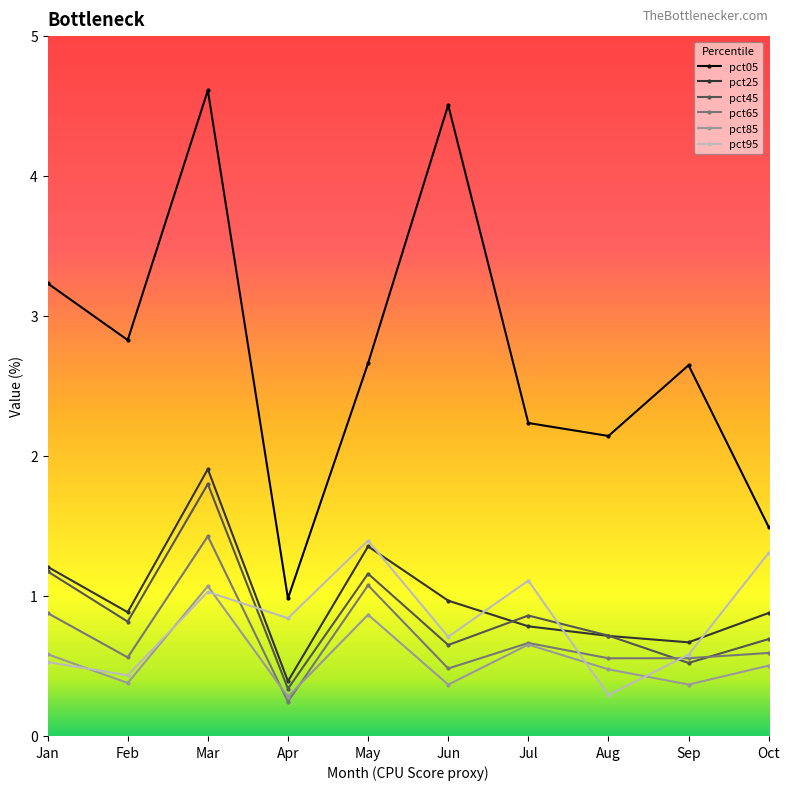

True or false: pct05 and pct25 intersect in this chart.

False